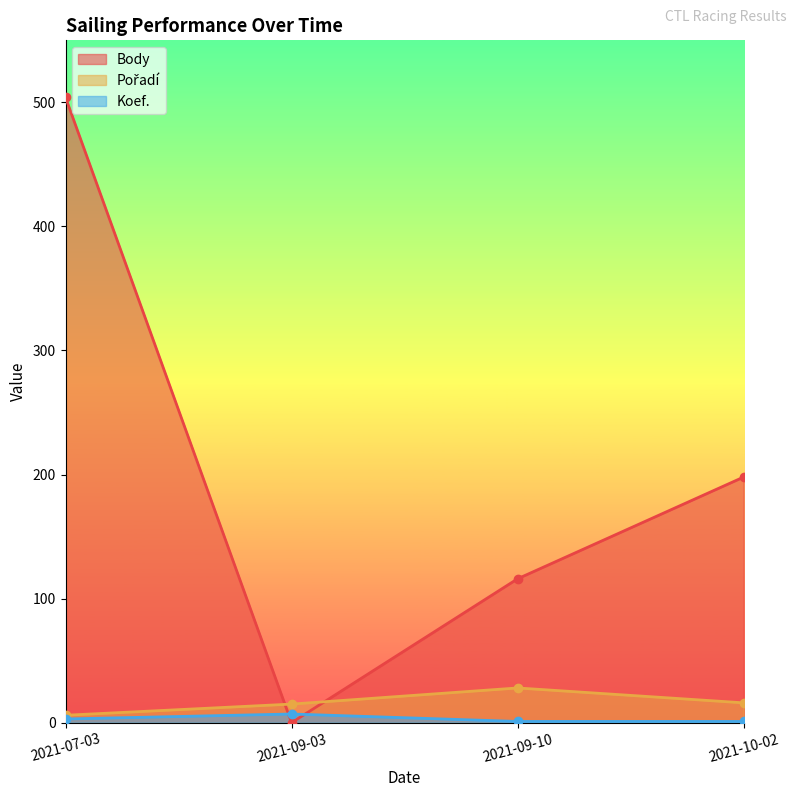

How many lines are shown in the chart?

3